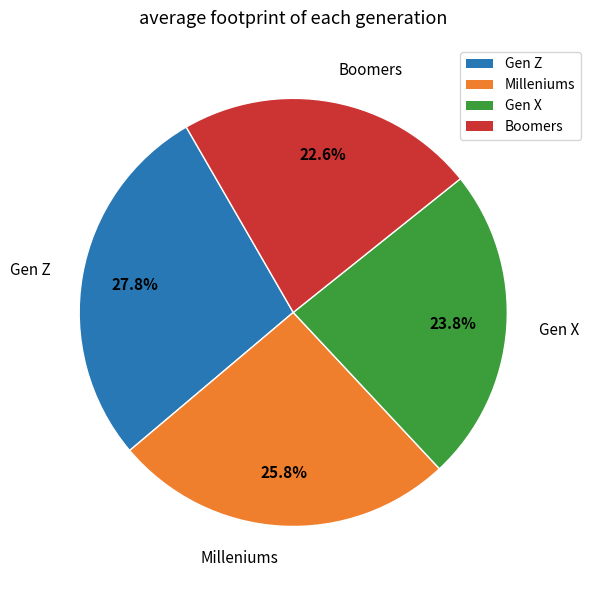

Does any single category account for the majority?

No